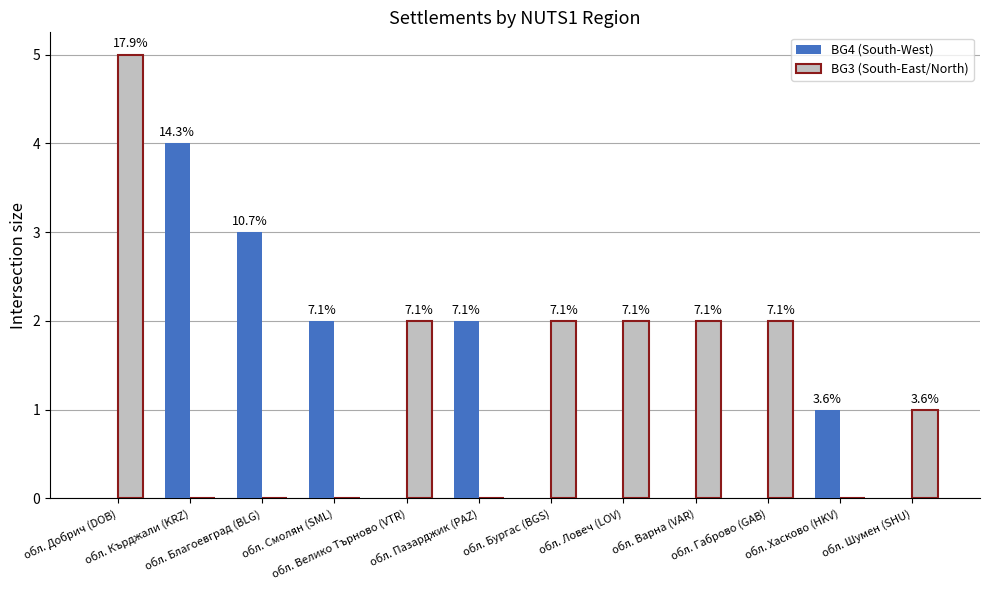

How many groups of bars are there?

12